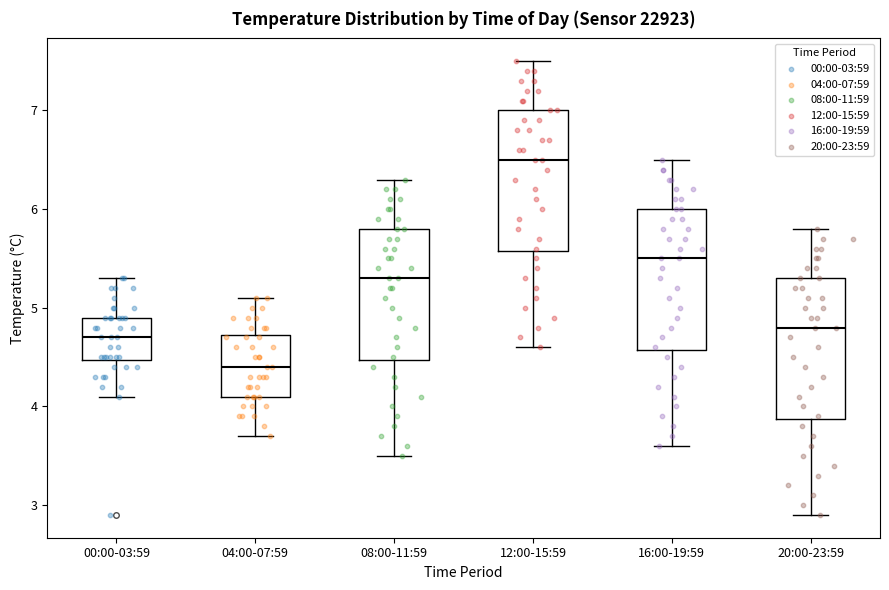

Reading left to right, read every box against the y-axis: the position of its median line, the range the box covers, and the ends of its whiskers. The values are not printed on the chart, so give them approximately, as read against the axis.

00:00-03:59: median 4.7, box 4.5 to 4.9, whiskers 4.1 to 5.3
04:00-07:59: median 4.4, box 4.1 to 4.7, whiskers 3.7 to 5.1
08:00-11:59: median 5.3, box 4.5 to 5.8, whiskers 3.5 to 6.3
12:00-15:59: median 6.5, box 5.6 to 7.0, whiskers 4.6 to 7.5
16:00-19:59: median 5.5, box 4.6 to 6.0, whiskers 3.6 to 6.5
20:00-23:59: median 4.8, box 3.9 to 5.3, whiskers 2.9 to 5.8